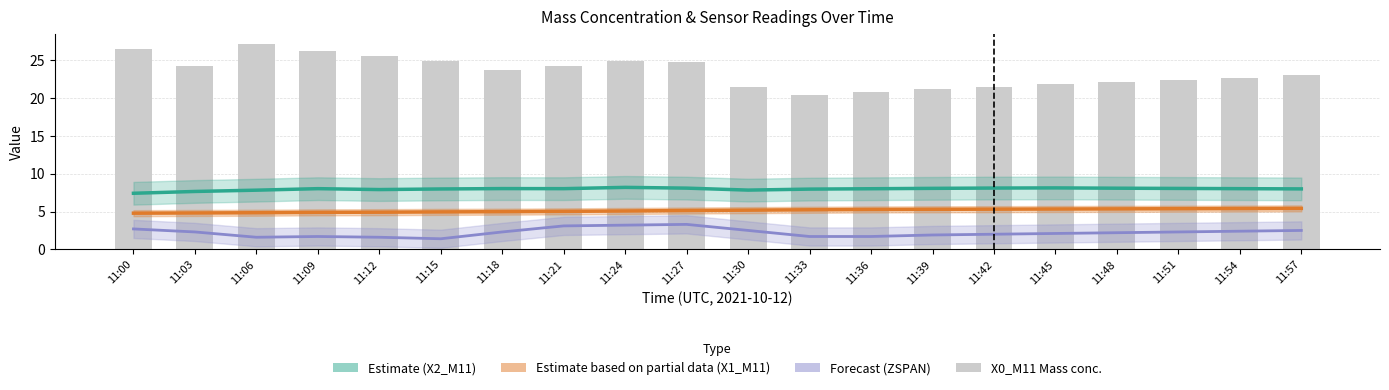

Rank the series at 11:24 from lowest to highest value.

ZSPAN Forecast, X1_M11 Partial Estimate, X2_M11 Estimate, X0_M11 (Mass conc.)